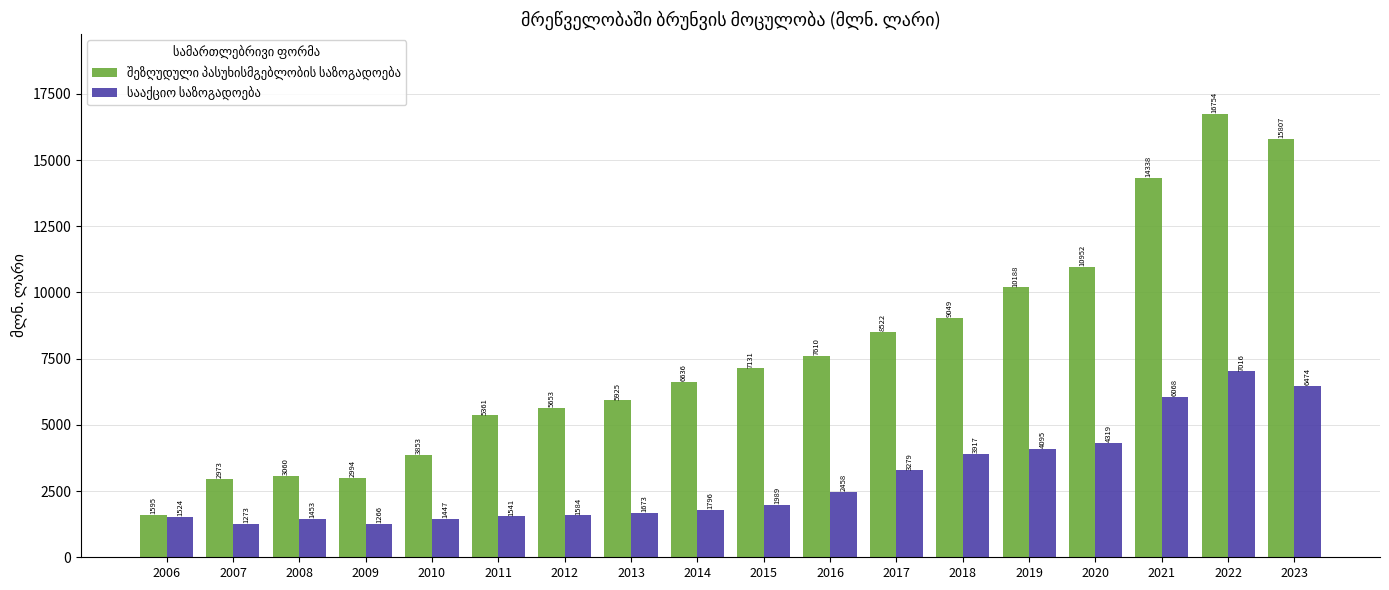

At how many categories does at least one series exceed 9170?

5